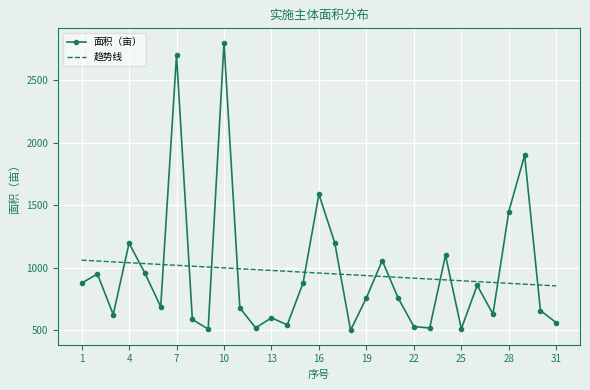

What is the difference between the maximum and minimum values in the 面积（亩） series?

2300.0